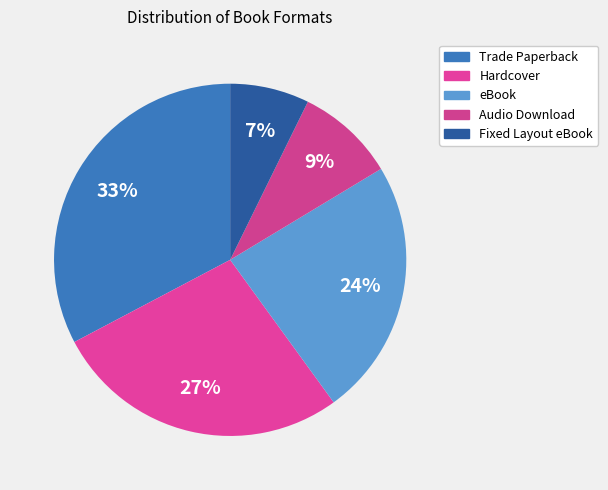

How many slices are in this pie chart?

5